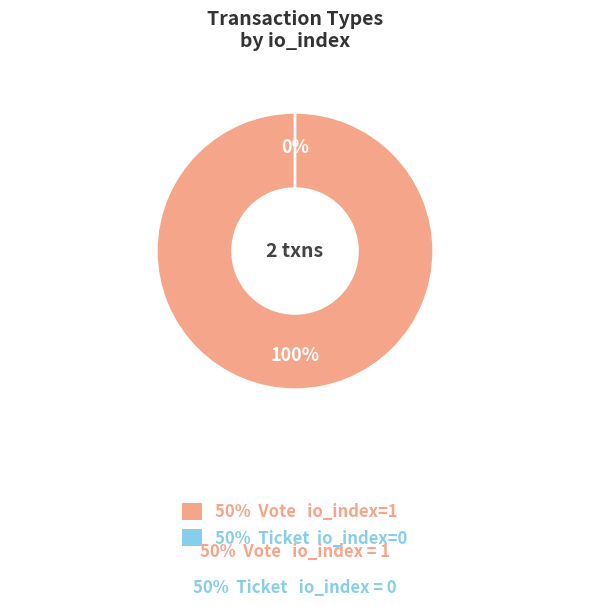

Which category has the smallest portion of the pie?

Ticket